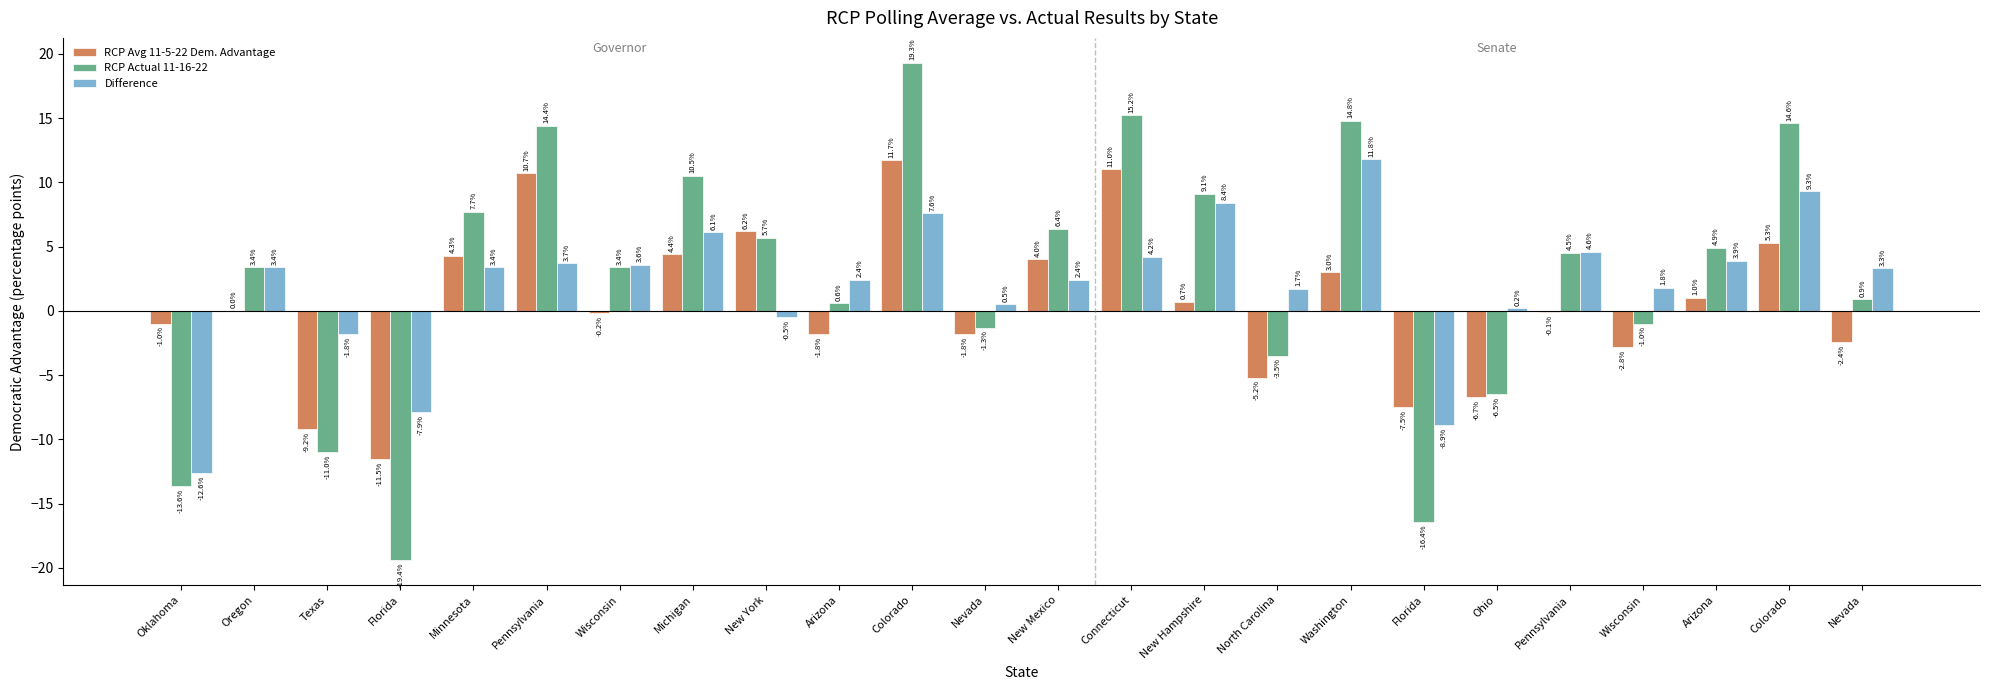

What is the average value of the Difference series?

2.1